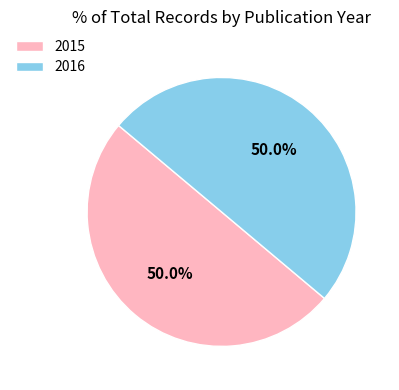

How much of the chart is everything except 2015?

50.0%